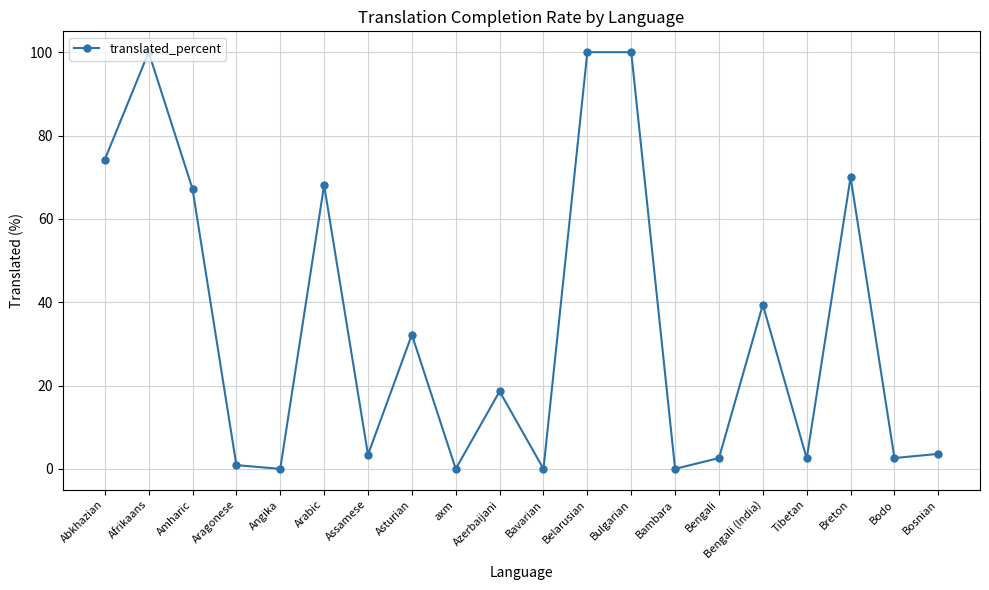

Which has a higher value, Bambara or Afrikaans?

Afrikaans